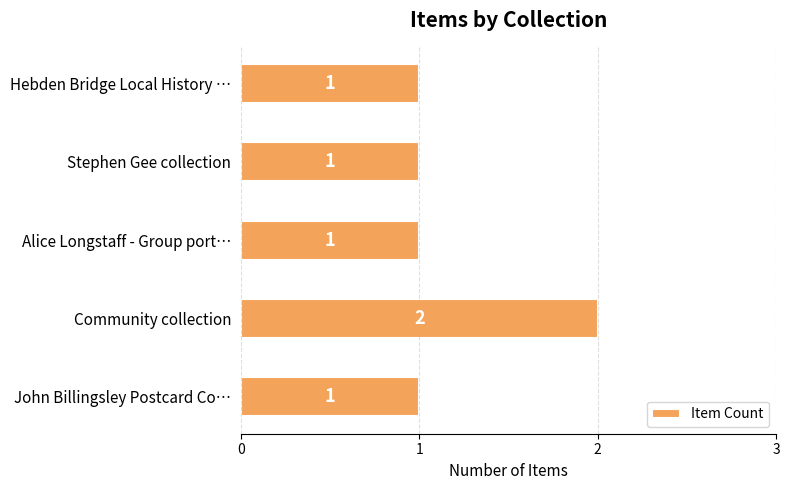

The chart shows a value of 0 at Alice Longstaff - Group port…. True or false?

False